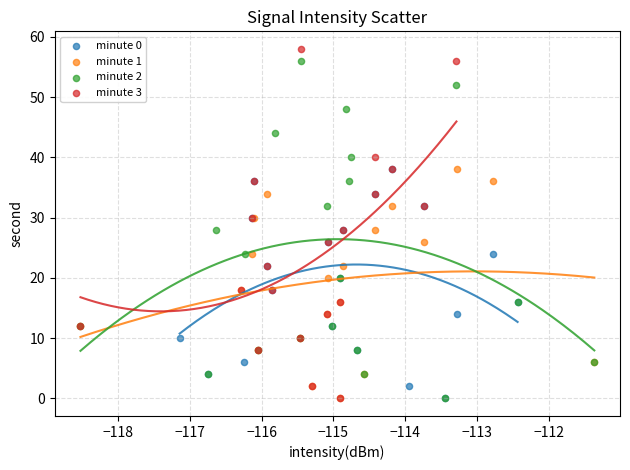

What are all the series names shown in the legend?

minute 0, minute 1, minute 2, minute 3